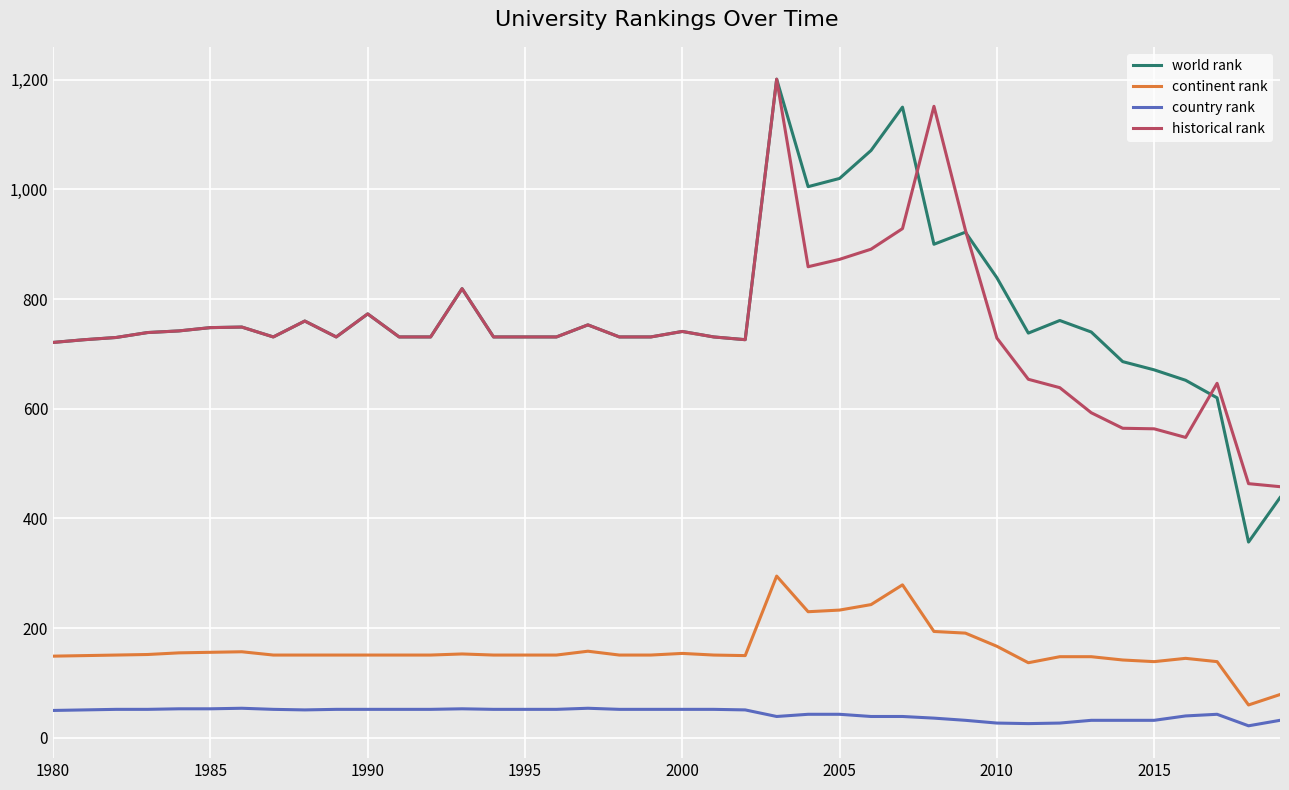

Which series has the largest range (max minus min)?

world rank